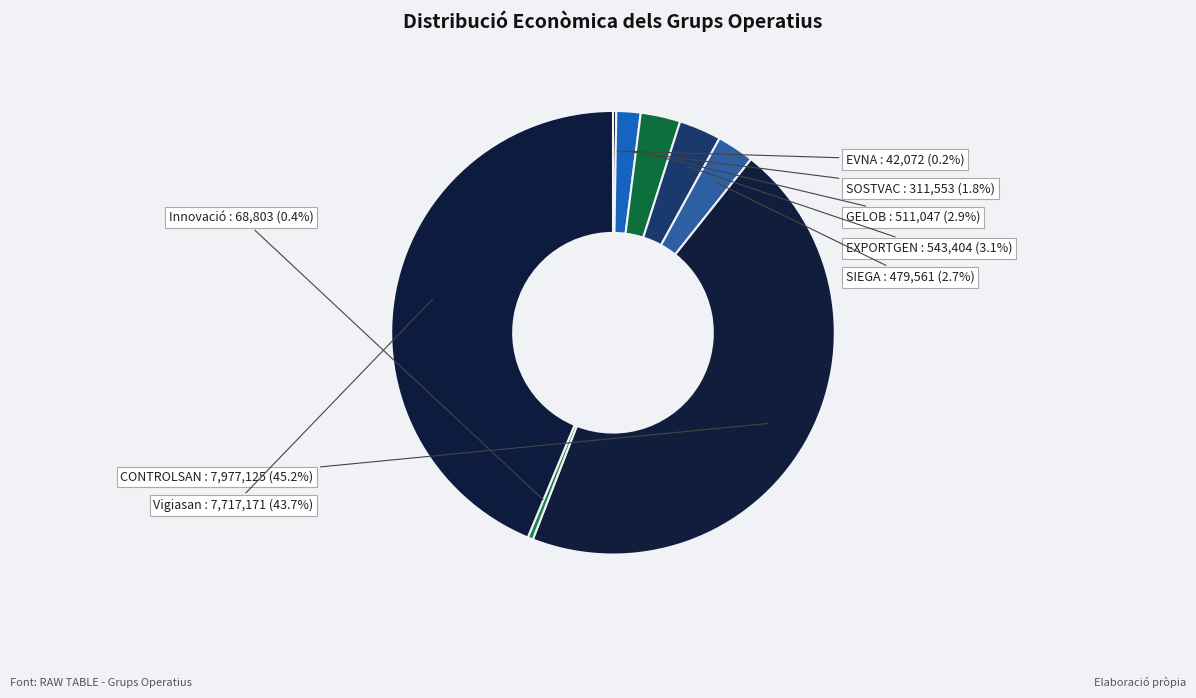

How many slices are in this pie chart?

8